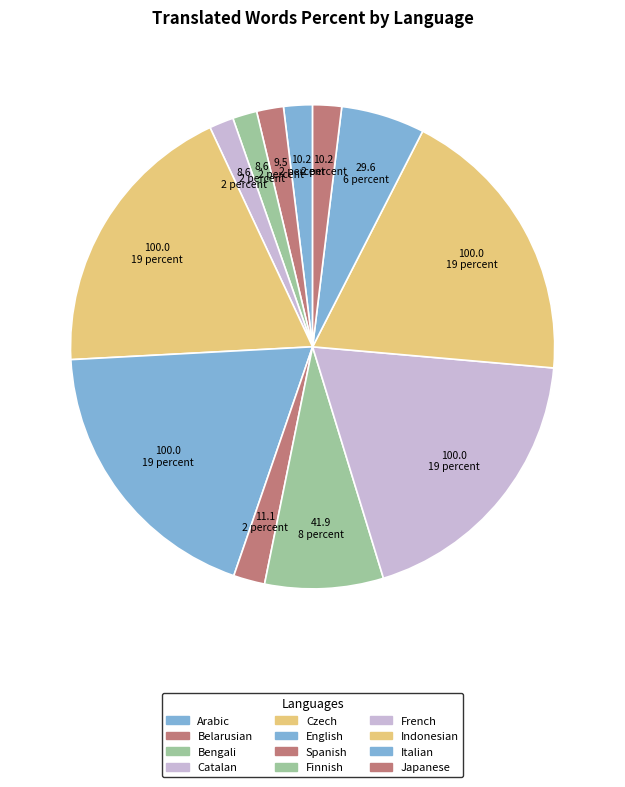

To the nearest percent, what percentage of the pie is English?

19%